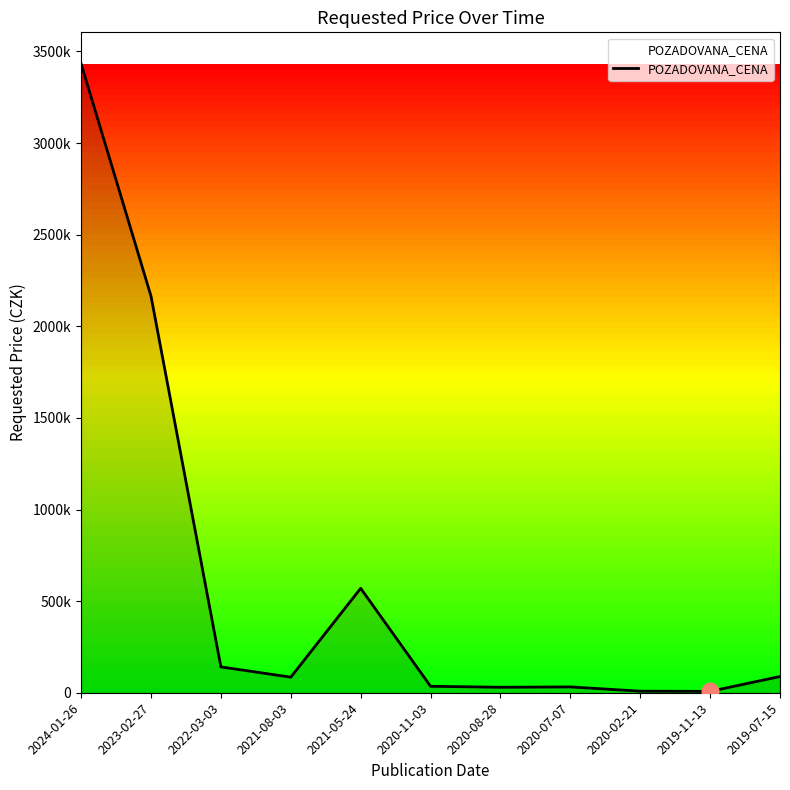

Is this an area chart (filled region under the line)?

Yes